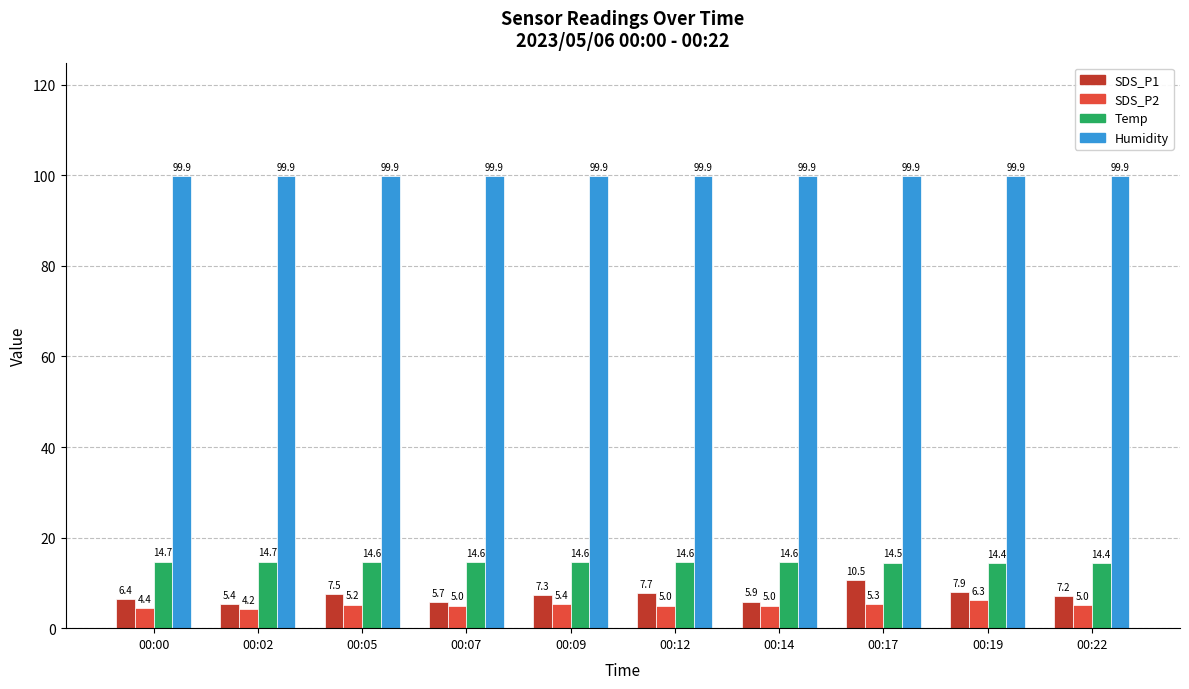

What is the value of the SDS_P2 bar at the 7th from the left?

5.0